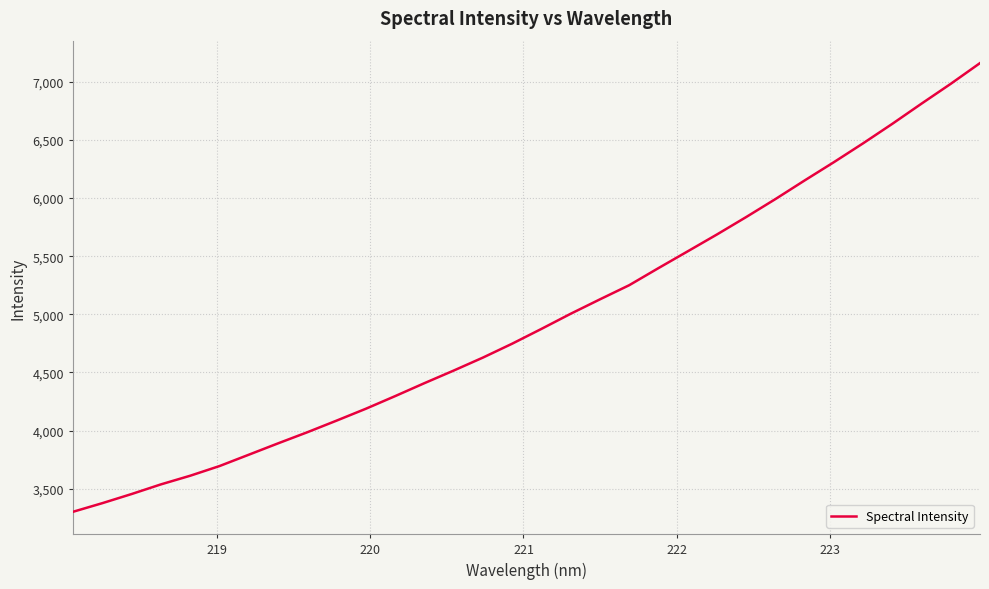

What is the maximum value shown in the chart?

7160.7